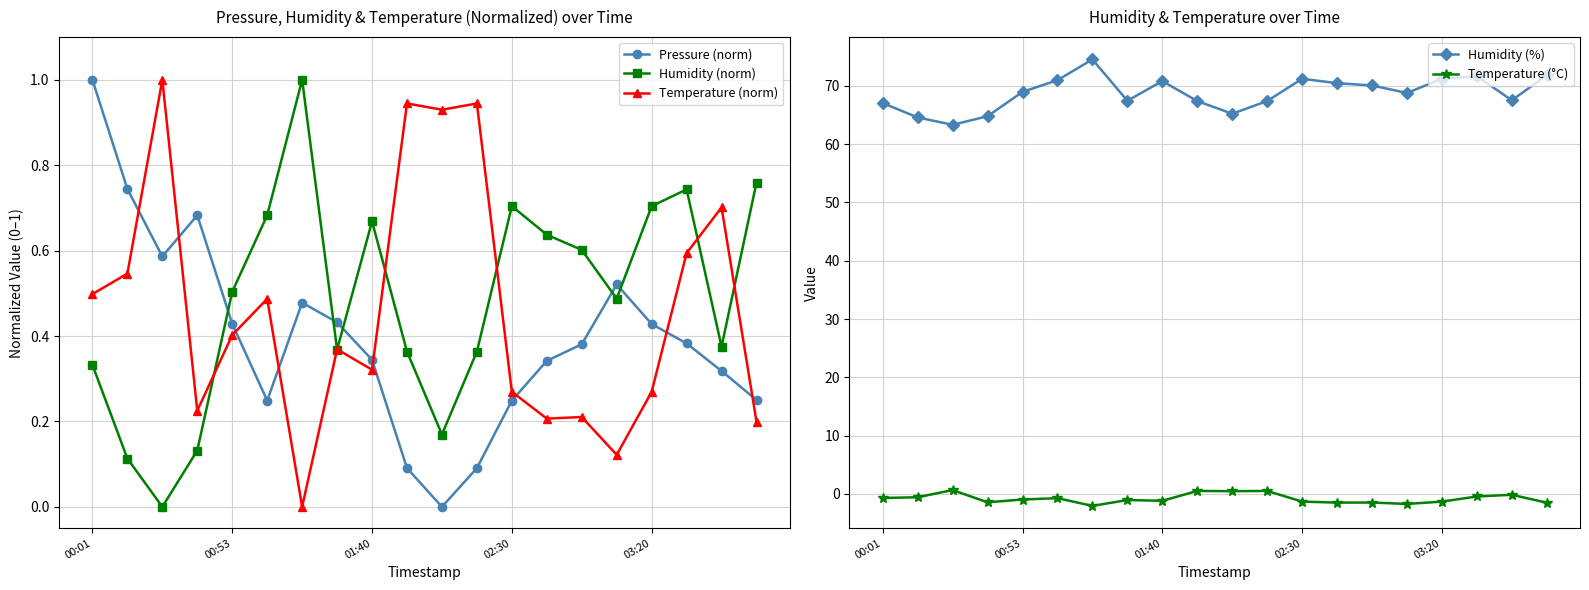

How many distinct data groups are displayed?

5